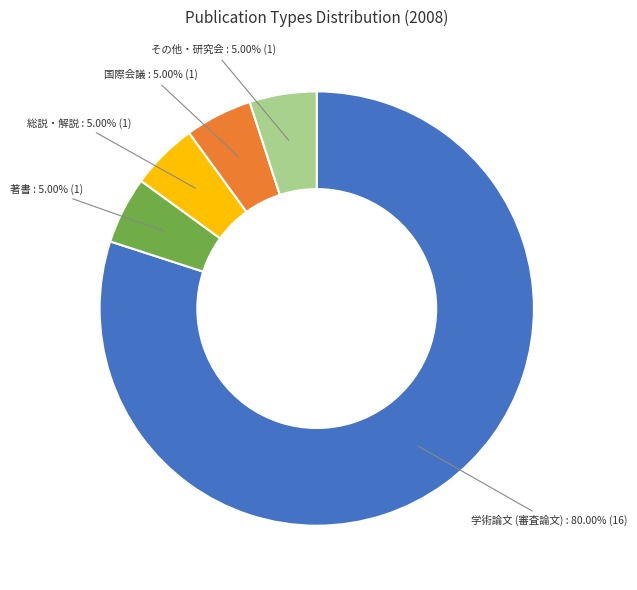

Is it true that 国際会議 is 5% of the pie?

True